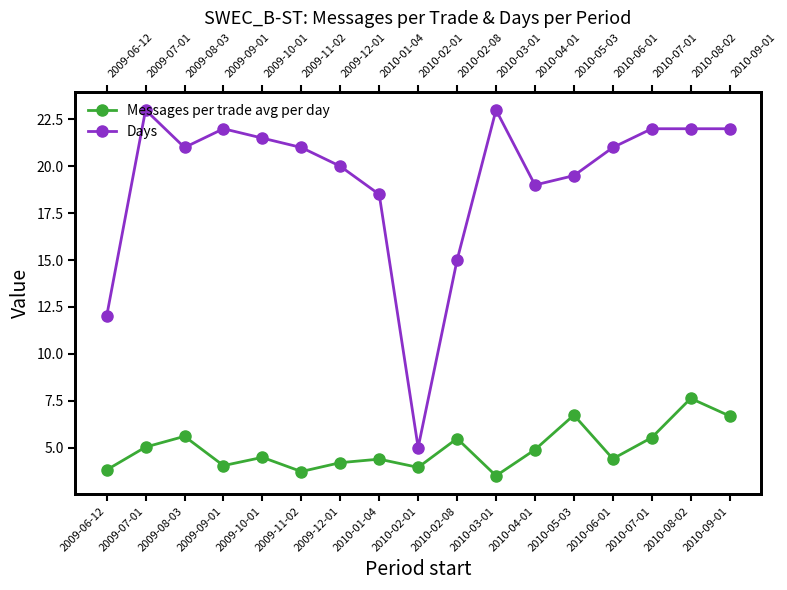

How many values in the Days series exceed 21?

7